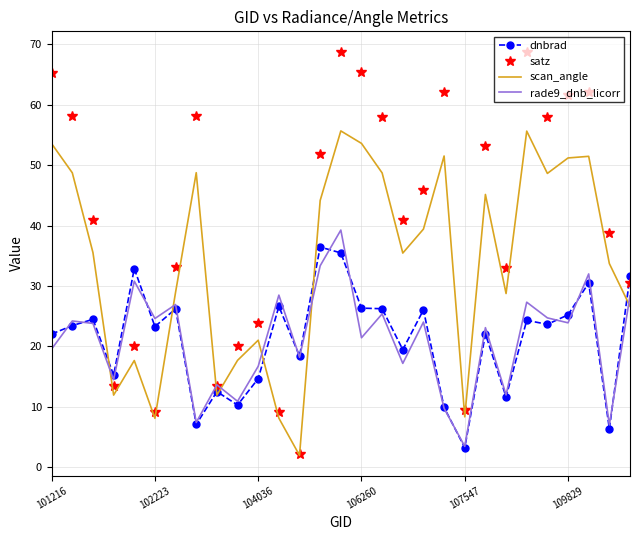

At how many categories does at least one series exceed 63?

4